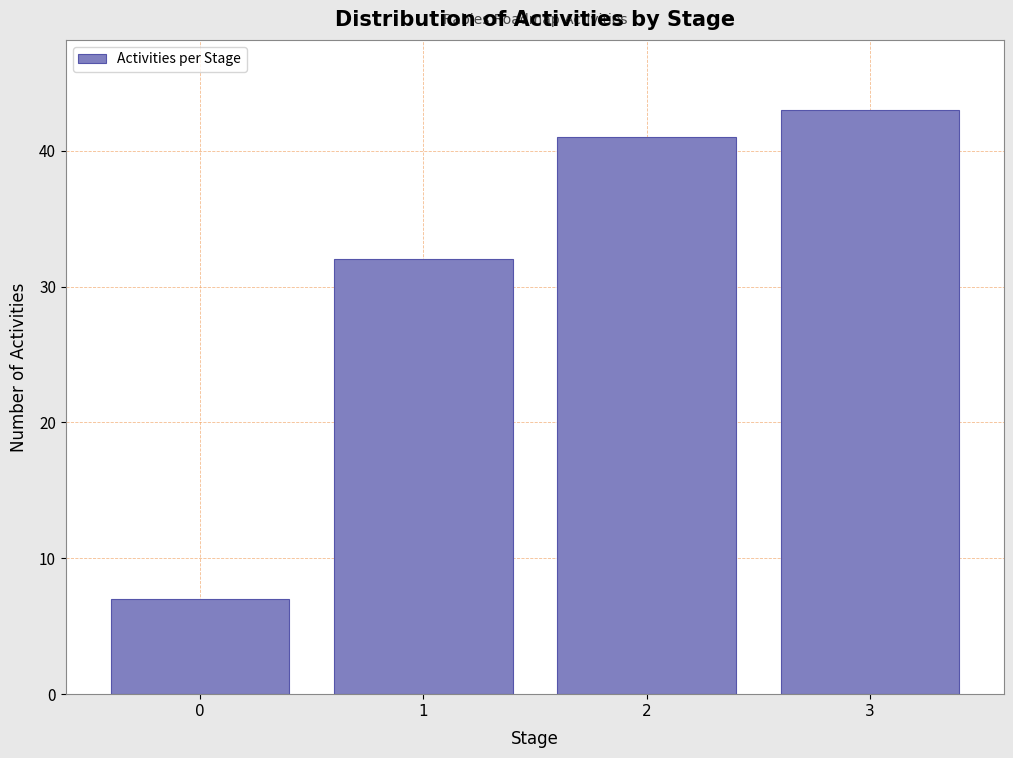

What is the height of the bar covering 2.5 to 3.5 on the x-axis? The values are not printed on the chart, so give them approximately, as read against the axis.

43